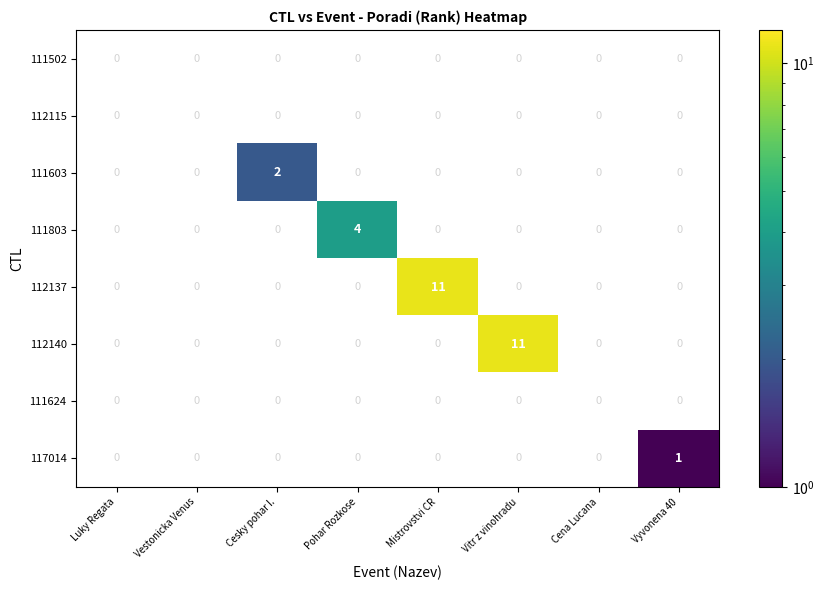

The 111803 series shows 4 at Pohar Rozkose. True or false?

True